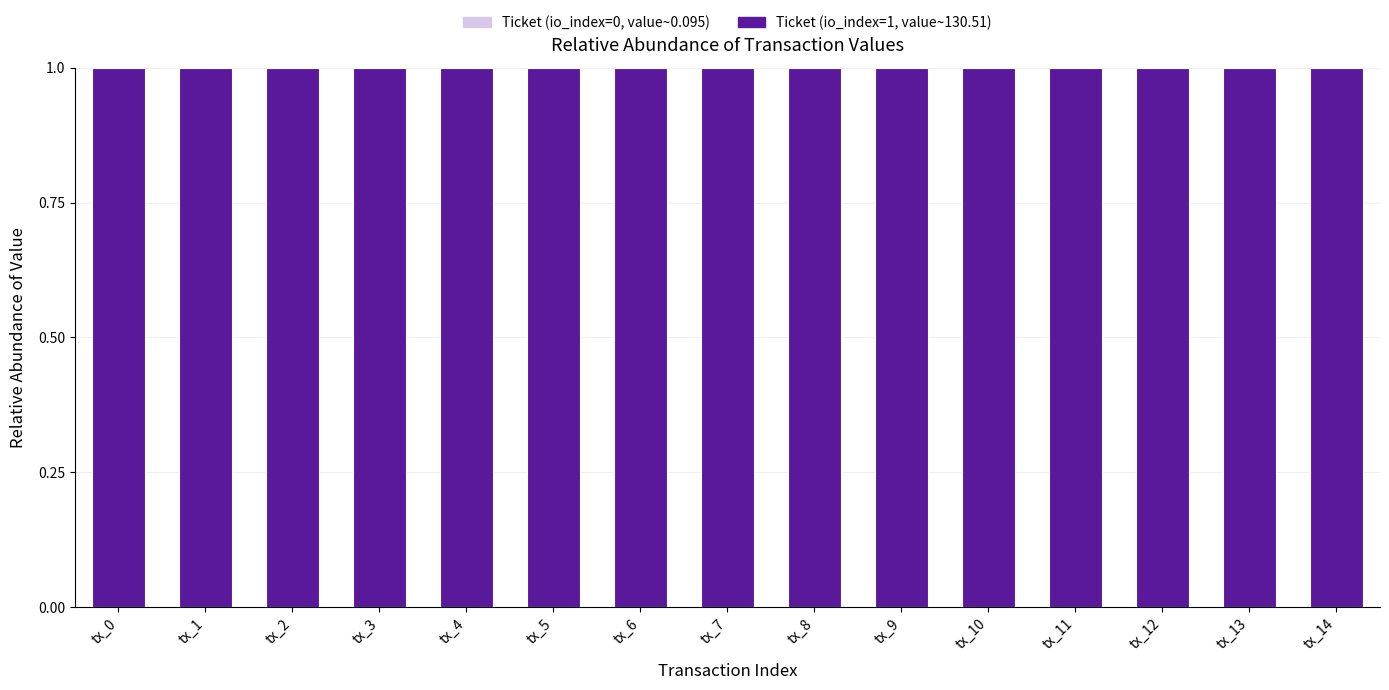

Does the chart contain stacked bars?

Yes